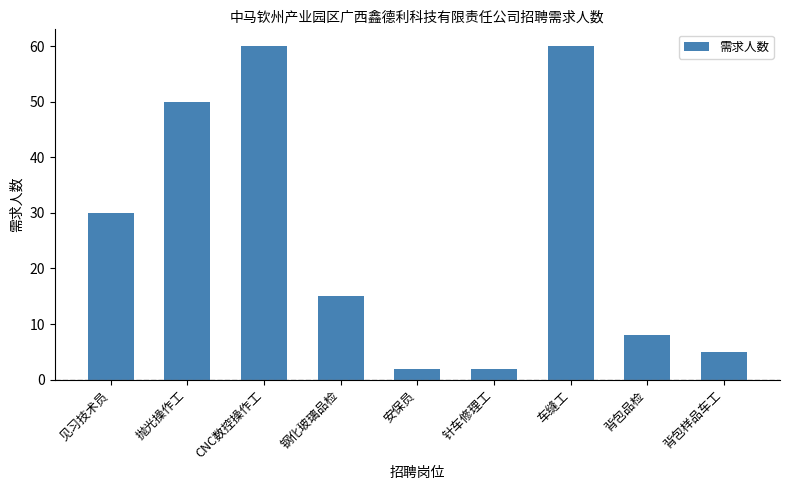

What is the value of the 1st bar from the left?

30